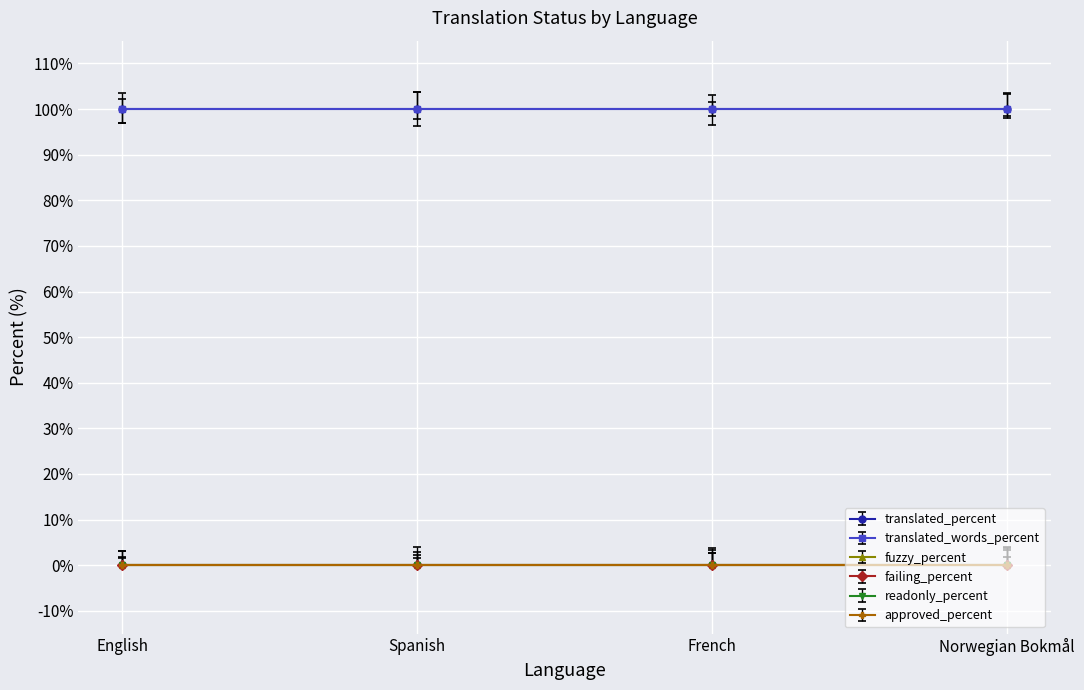

What is the label of the 3rd point from the left?

French